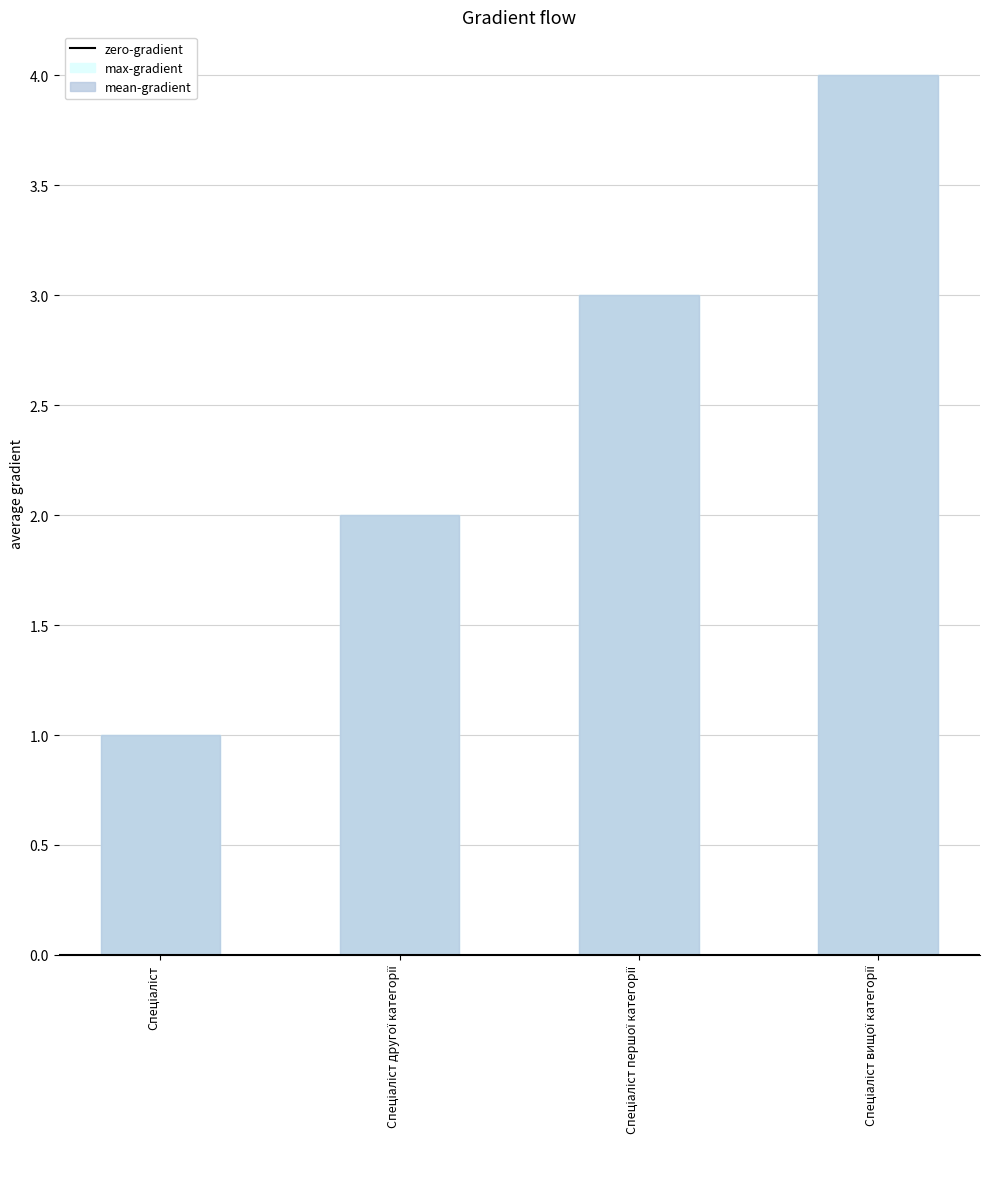

What is the average value of the max-gradient series?

2